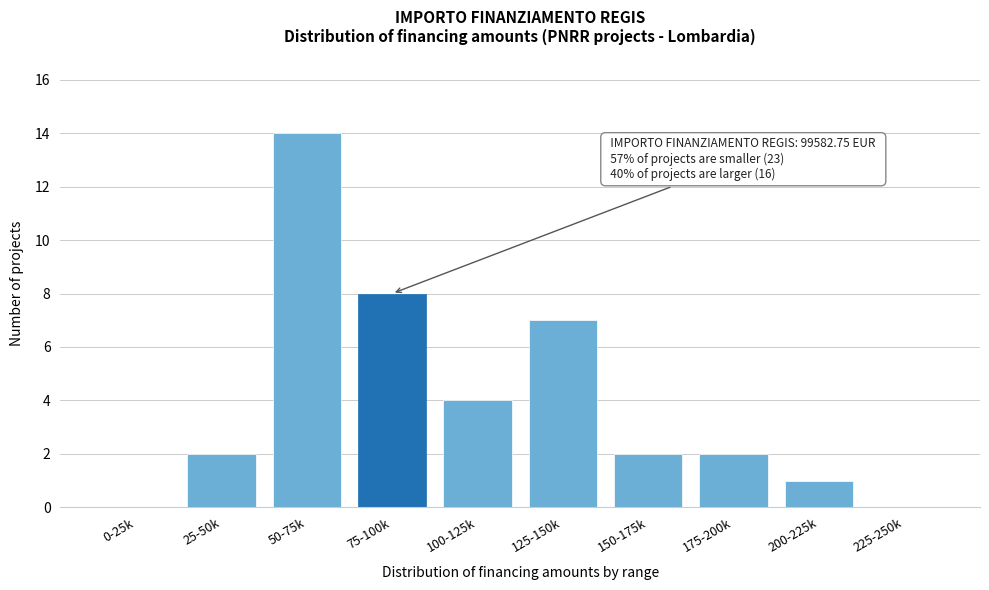

Reading left to right, extract all data points from this chart.

0-25k=0	25-50k=2	50-75k=14	75-100k=8	100-125k=4	125-150k=7	150-175k=2	175-200k=2	200-225k=1	225-250k=0